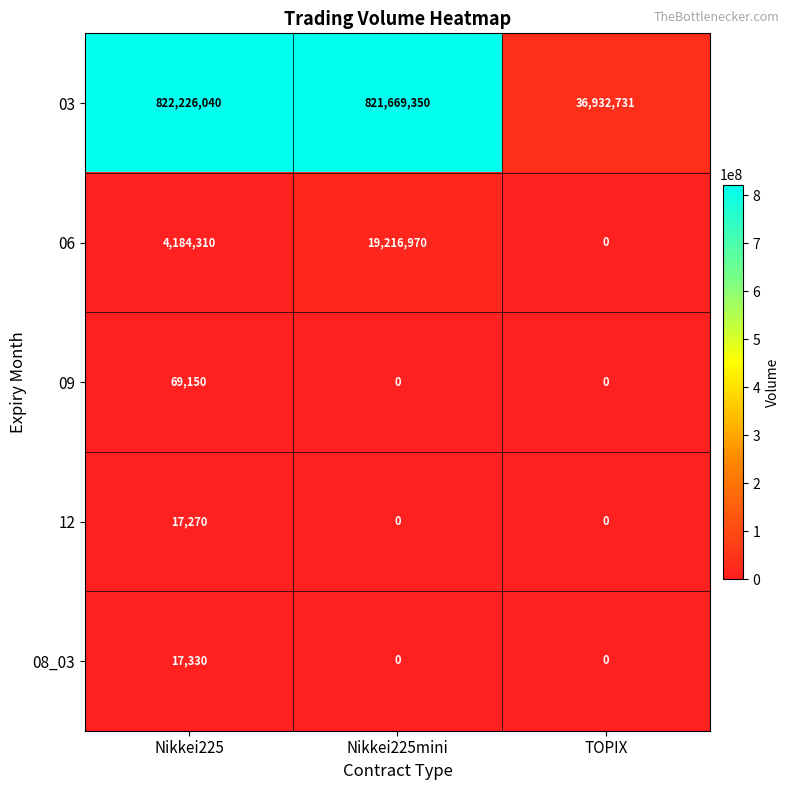

What is the total value across all series at TOPIX?

36932731